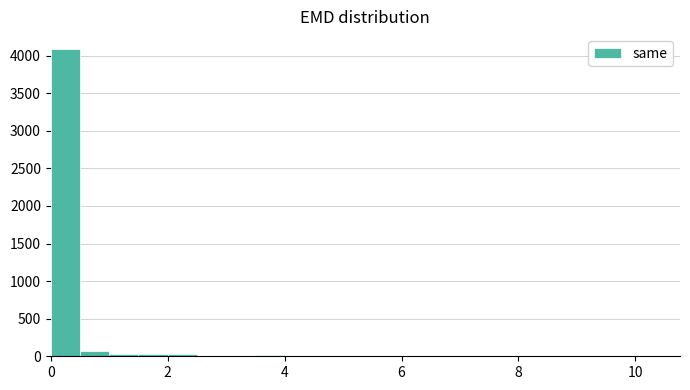

Around what value on the x-axis is the tallest bar? Give the approximate position of its centre, as read against the axis.

0.2